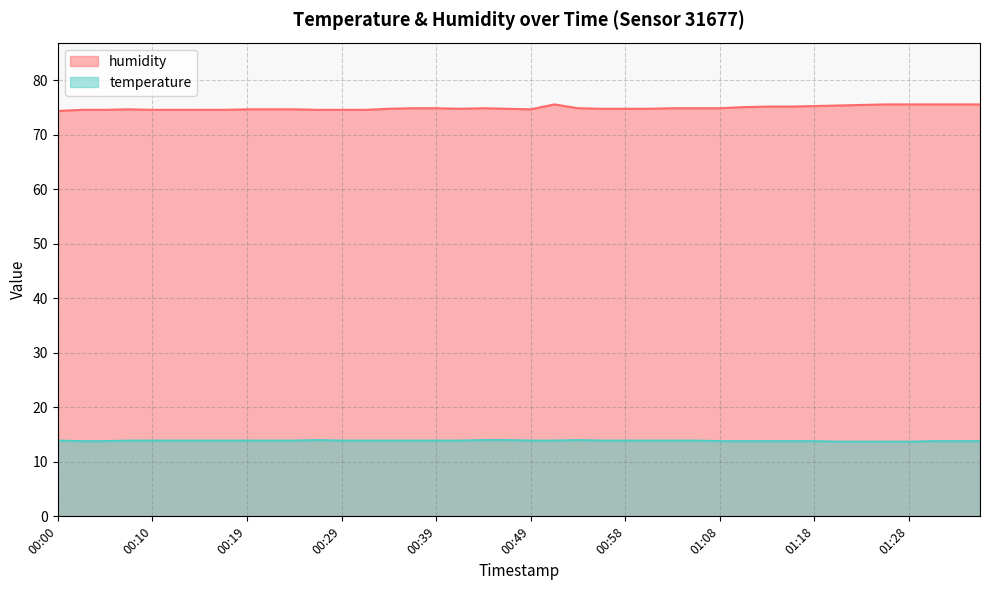

Which series has the largest total across all categories?

humidity